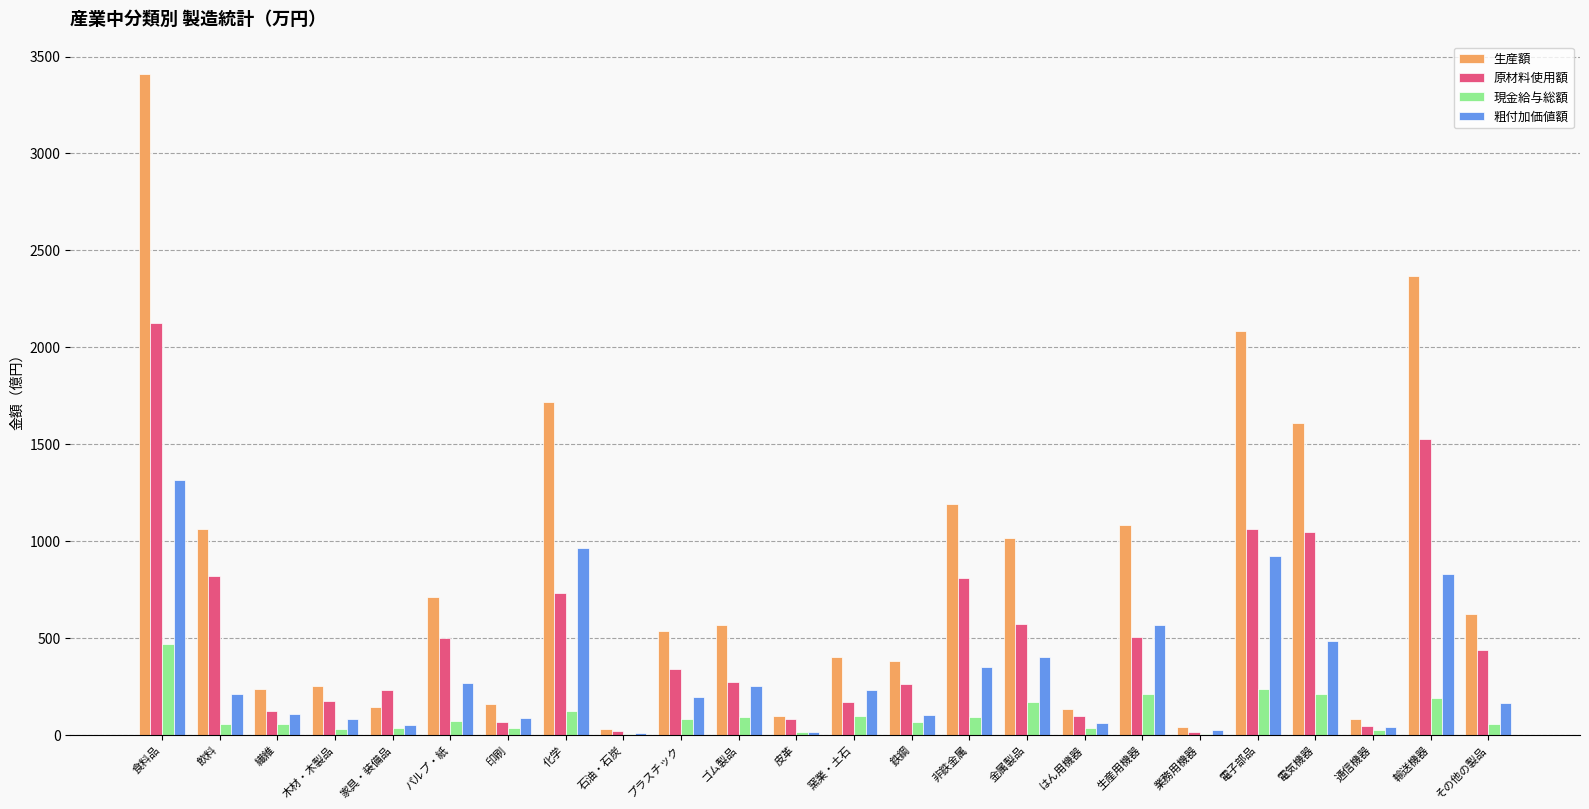

Is the value of 原材料使用額 at 木材・木製品 greater than the value of 粗付加価値額 at 皮革?

Yes